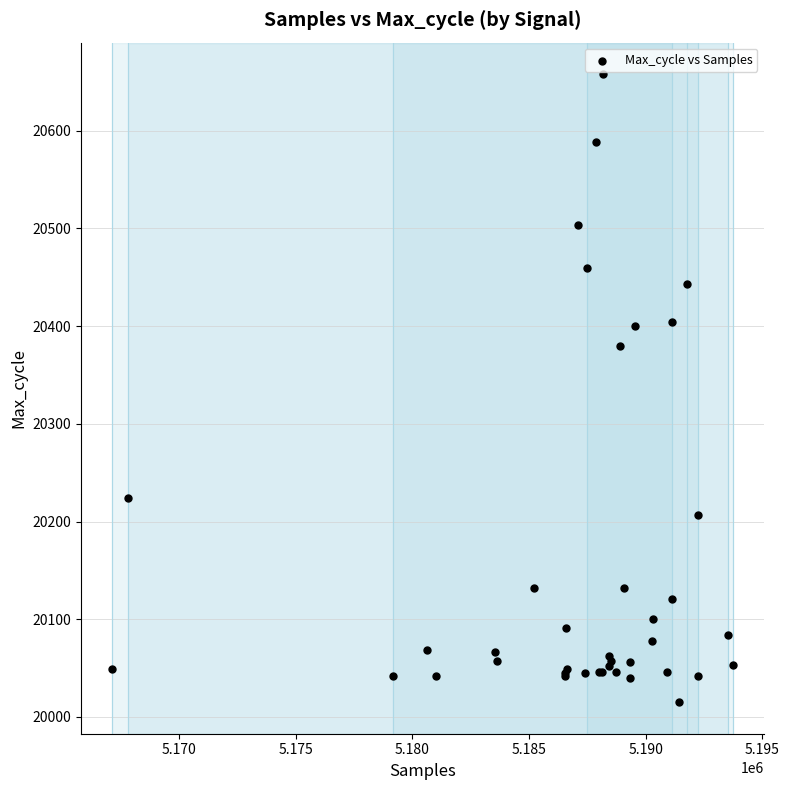

What Y value in the scatter plot is closest to 20336?

20380